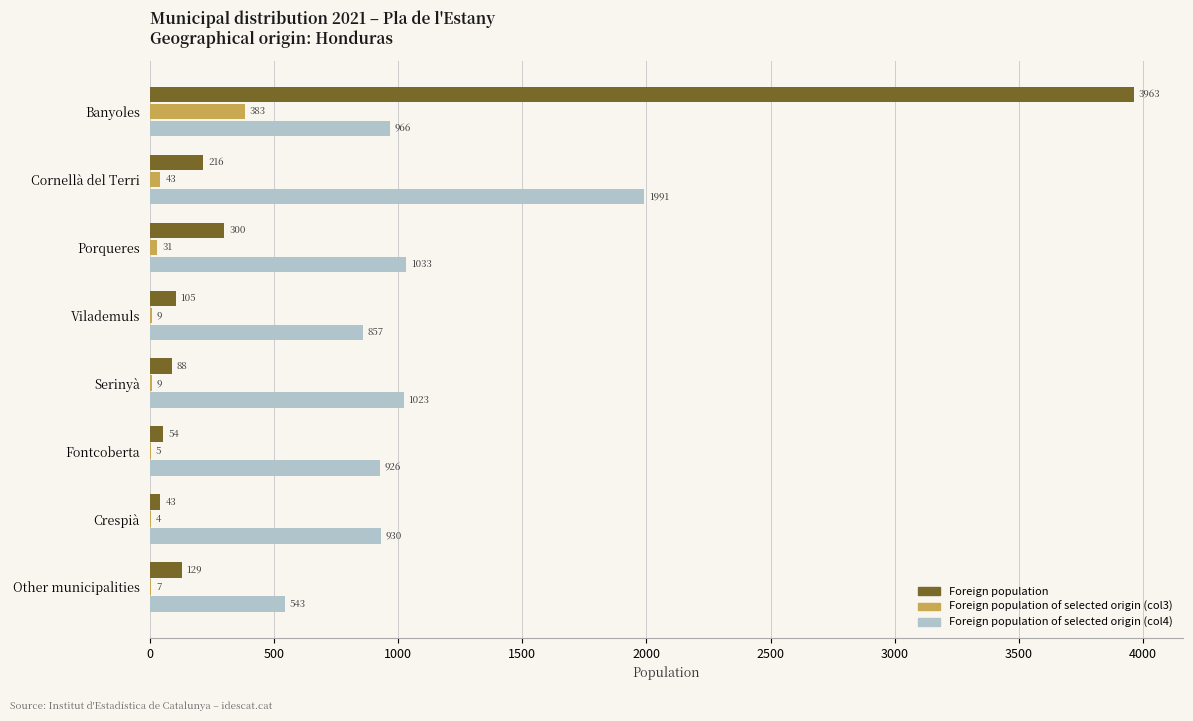

The Foreign population of selected origin (col3) series shows 9 at Vilademuls. True or false?

True